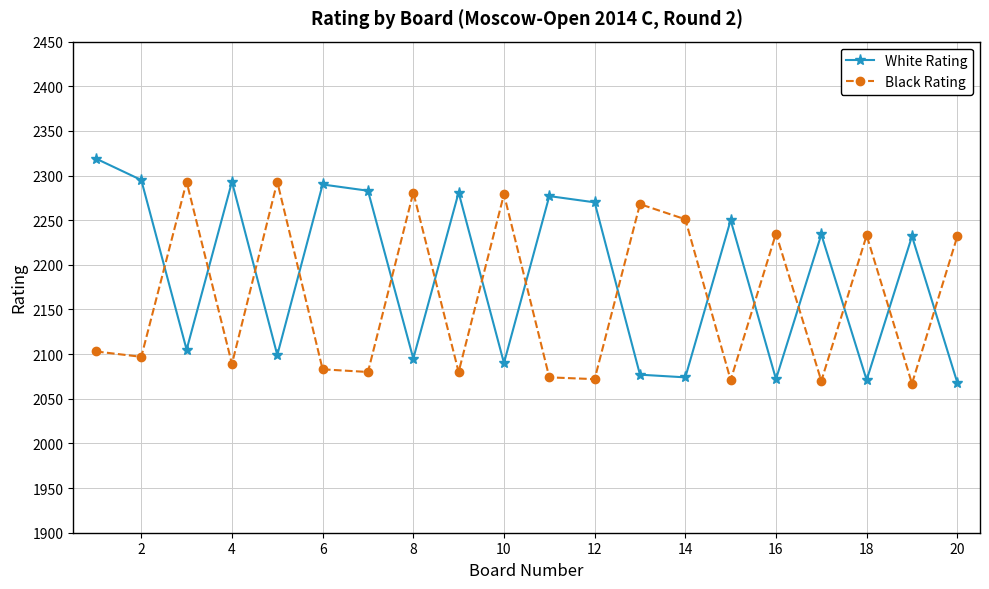

How many intersections are there between White Rating and Black Rating?

15